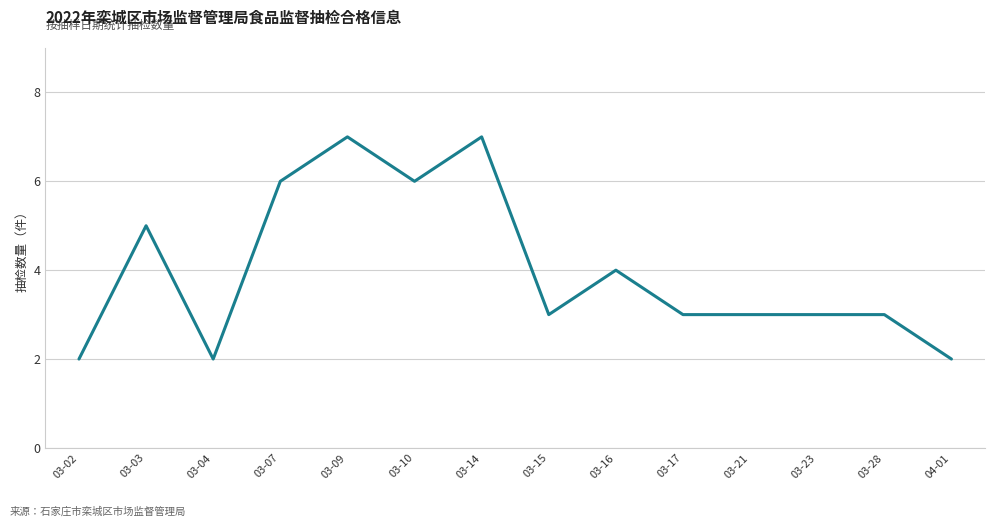

What is the sum of all values?

56